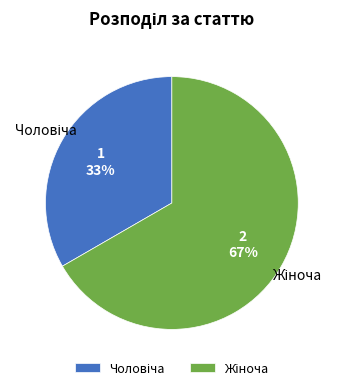

To the nearest percent, what is the average slice percentage?

50%